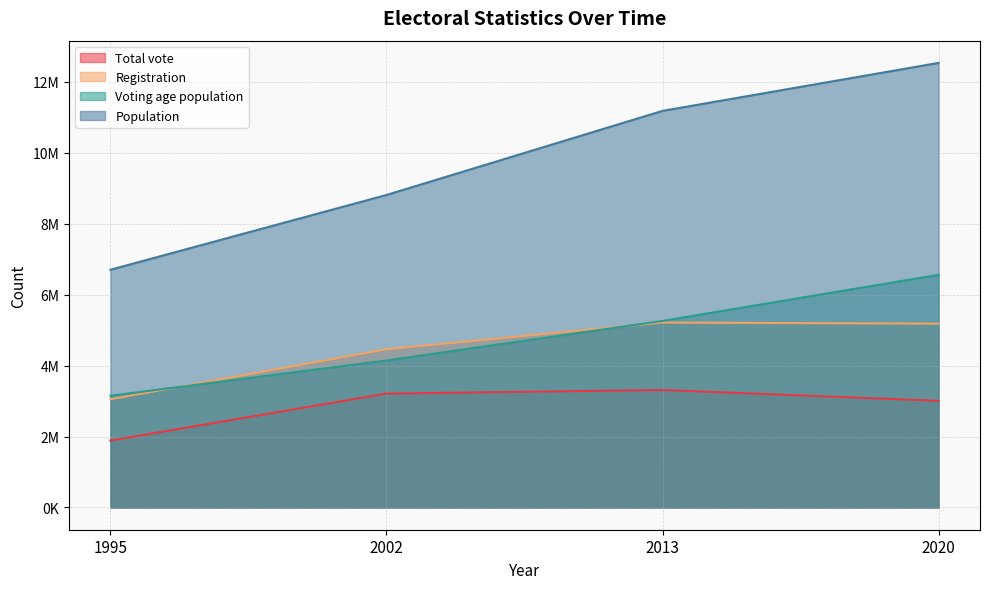

Which category has the lowest value across all series?

1995